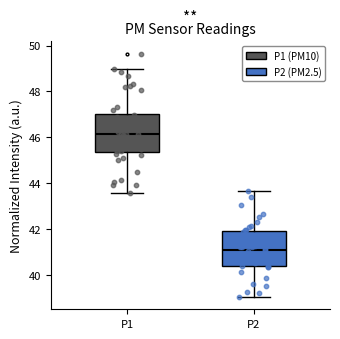

Where does the upper whisker of the box for P2 end on the y-axis? The values are not printed on the chart, so give them approximately, as read against the axis.

43.6